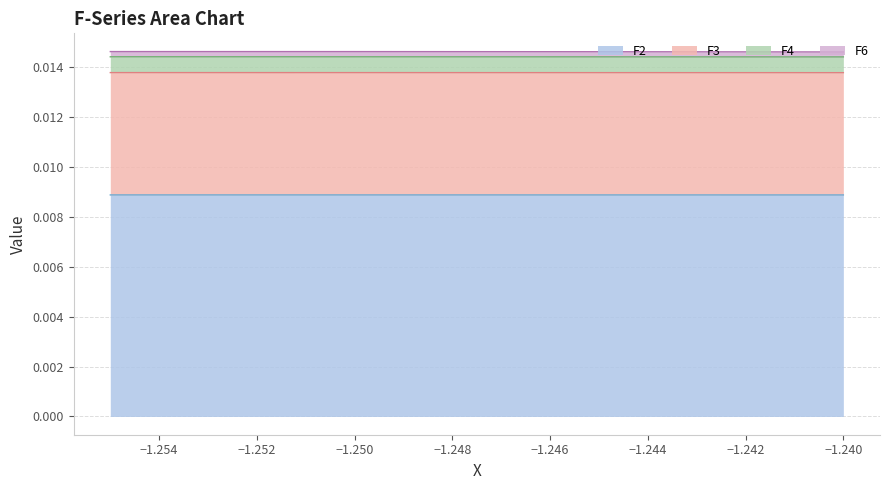

Count the F2 values in the range 0 to 1.

4